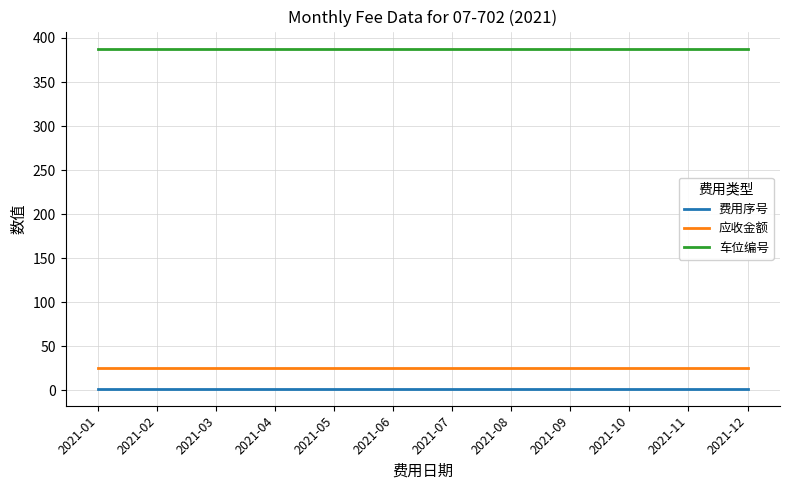

What is the minimum value for 车位编号?

388